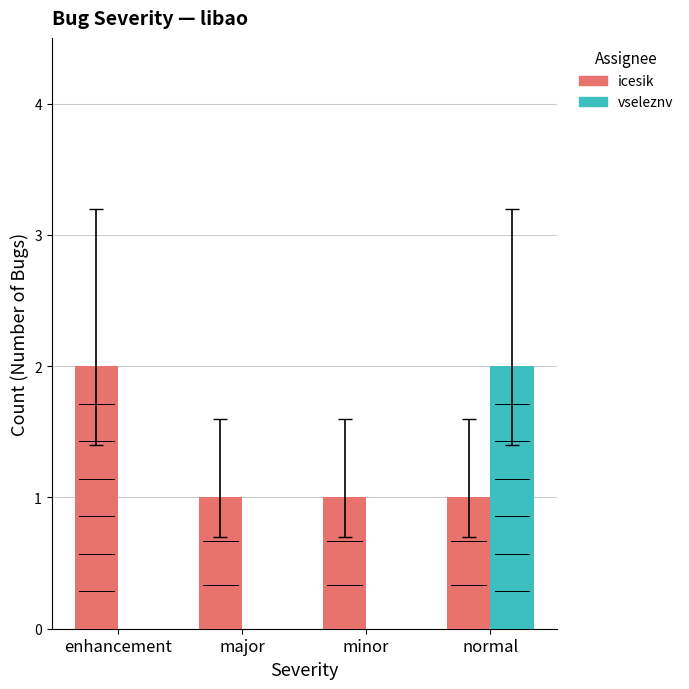

What is the total value across all series at major?

1